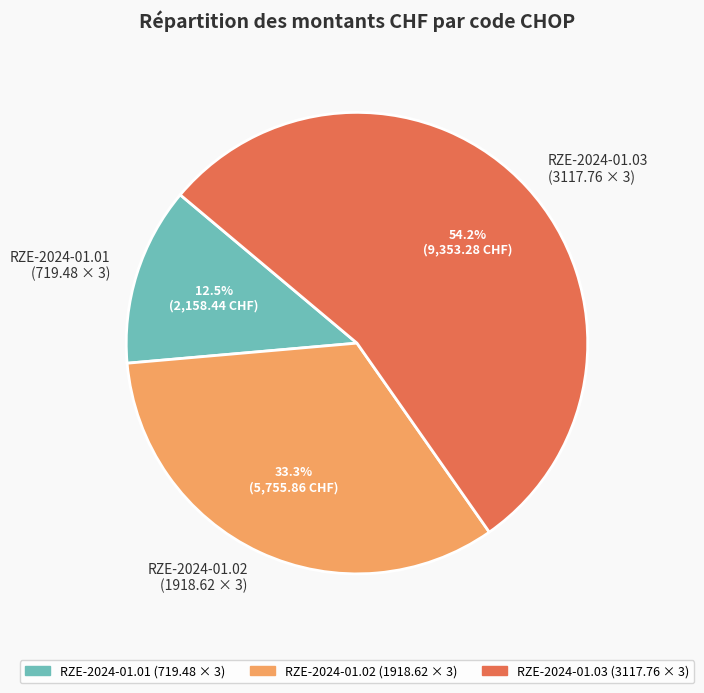

Combined, do RZE-2024-01.01 (719.48 × 3) and RZE-2024-01.02 (1918.62 × 3) account for over 50%?

No